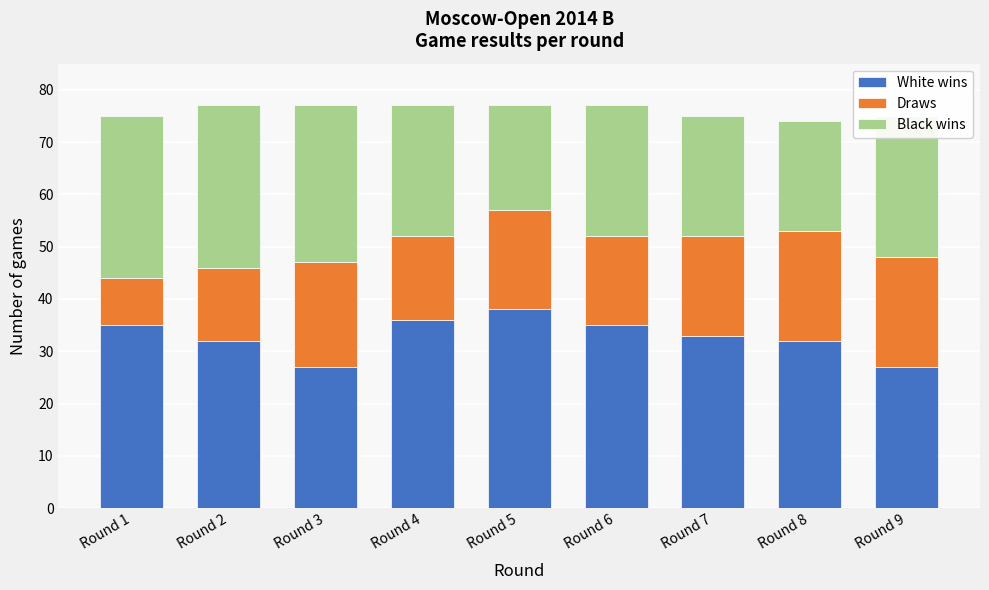

Read the White wins value at Round 4, to the nearest 5.

35